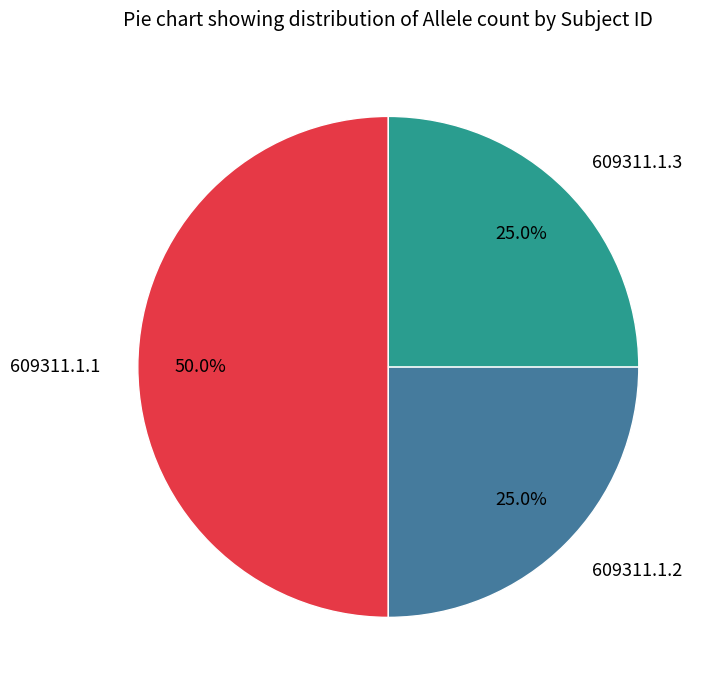

How many segments does this pie chart have?

3